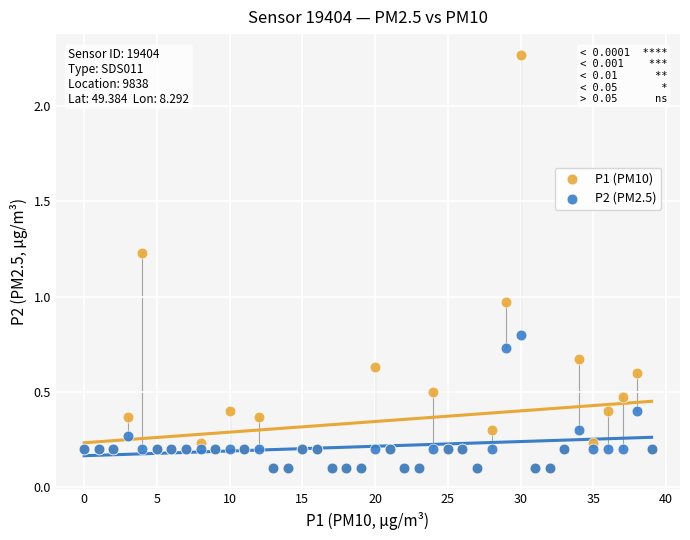

Which series has the widest spread of Y values?

P1 (PM10)